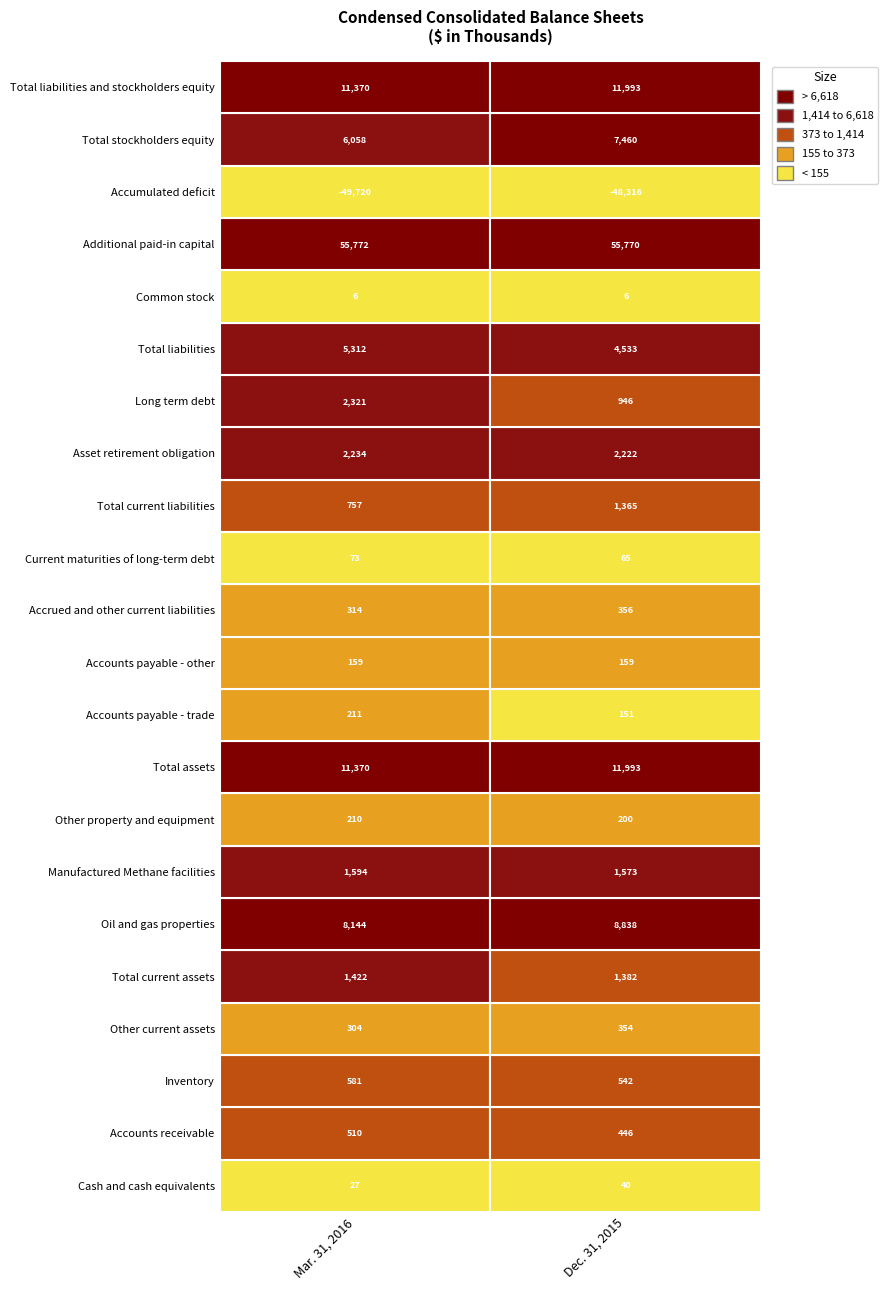

What is the highest value of the Dec. 31, 2015 series?

55770